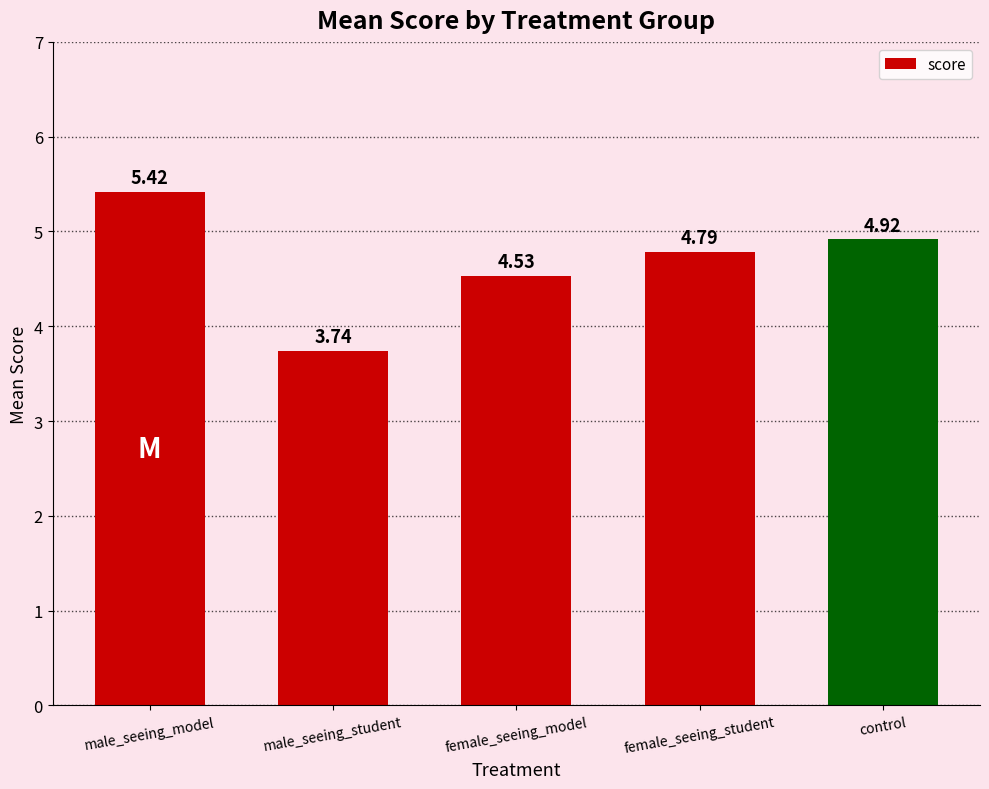

Where is the data nearest to the value 4?

male_seeing_student